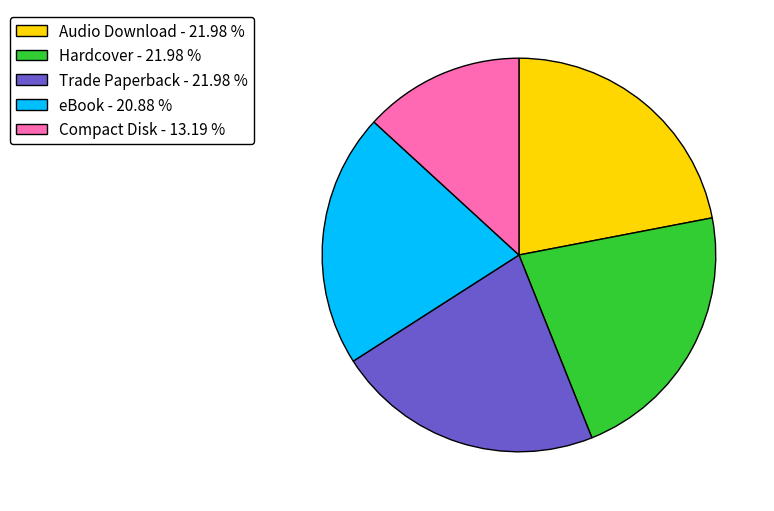

Is there any slice that represents more than half of the pie?

No